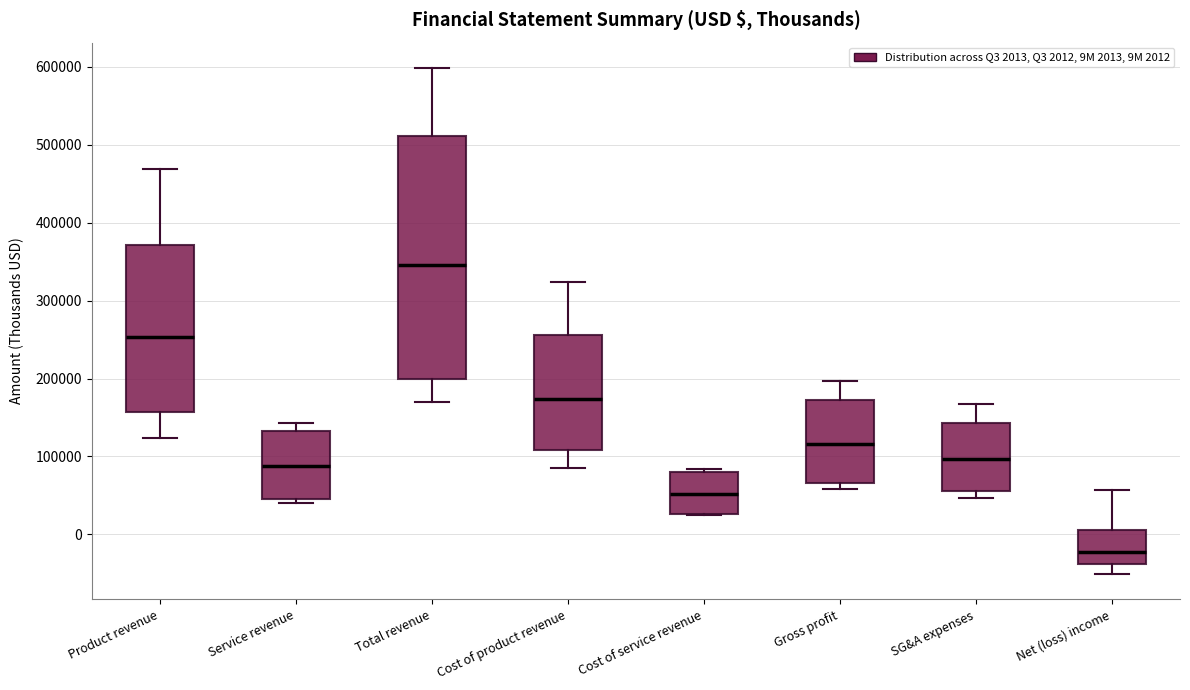

Reading left to right, read every box against the y-axis: the position of its median line, the range the box covers, and the ends of its whiskers. The values are not printed on the chart, so give them approximately, as read against the axis.

Product revenue: median 250000, box 160000 to 370000, whiskers 120000 to 470000
Service revenue: median 90000, box 50000 to 130000, whiskers 40000 to 140000
Total revenue: median 350000, box 200000 to 510000, whiskers 170000 to 600000
Cost of product revenue: median 170000, box 110000 to 260000, whiskers 90000 to 320000
Cost of service revenue: median 50000, box 30000 to 80000, whiskers 20000 to 80000 (just above the box's upper edge)
Gross profit: median 120000, box 70000 to 170000, whiskers 60000 to 200000
SG&A expenses: median 100000, box 60000 to 140000, whiskers 50000 to 170000
Net (loss) income: median -20000, box -40000 to 10000, whiskers -50000 to 60000